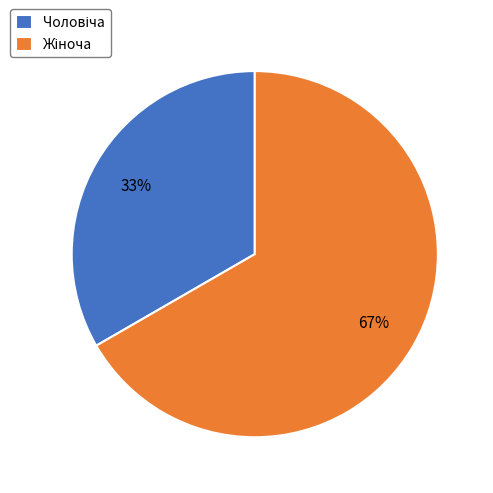

Is there a majority slice in this chart?

Yes